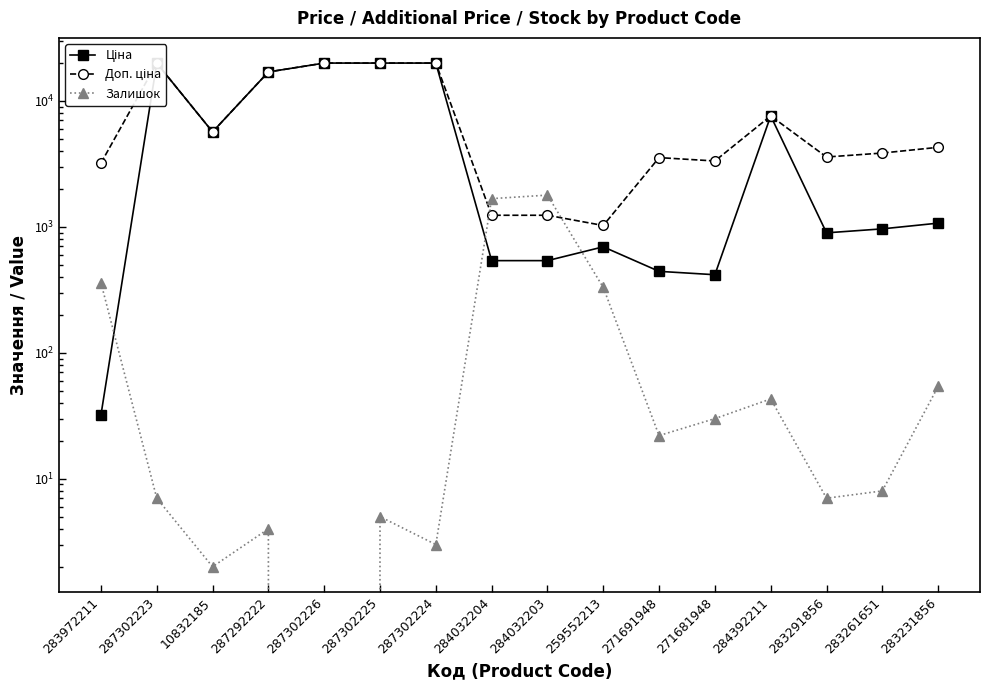

Where is Доп. ціна nearest to the value 10494?

284392211